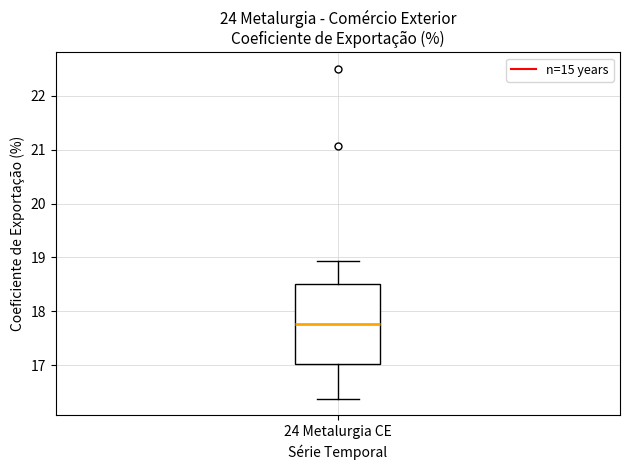

Read this box plot against the y-axis: the position of the median line, the range covered by the box, and the ends of both whiskers. The values are not printed on the chart, so give them approximately, as read against the axis.

median 17.8, box 17.0 to 18.5, whiskers 16.4 to 18.9